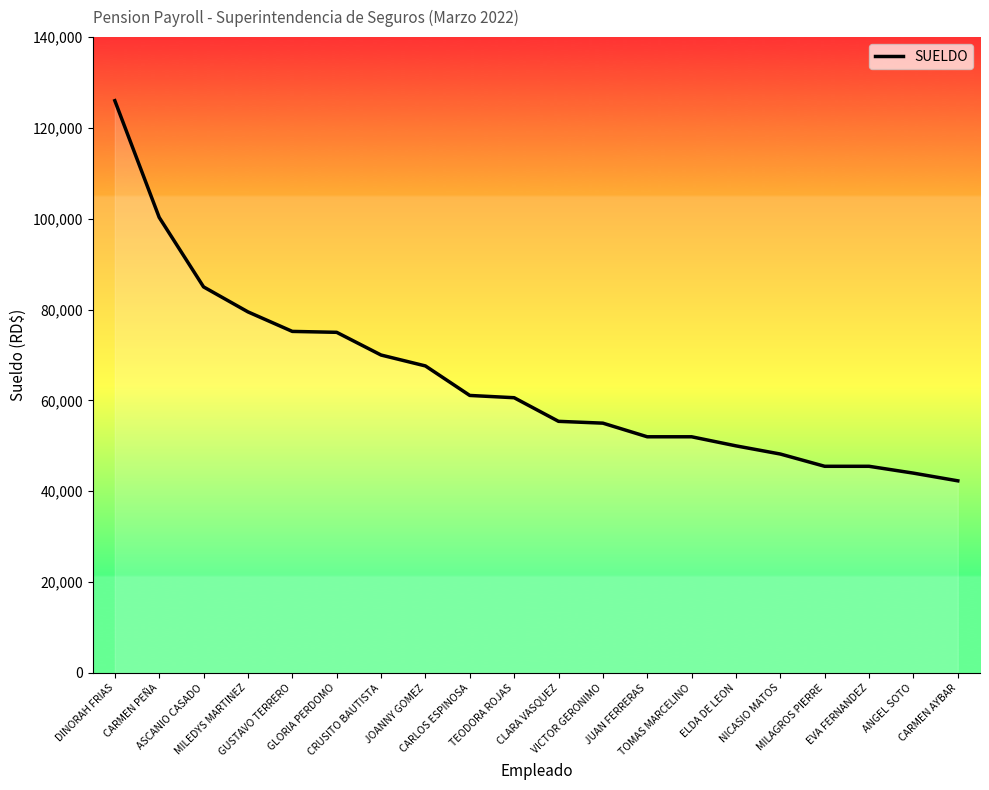

What is the difference between the values at CARLOS ESPINOSA and DINORAH FRIAS?

64900.0